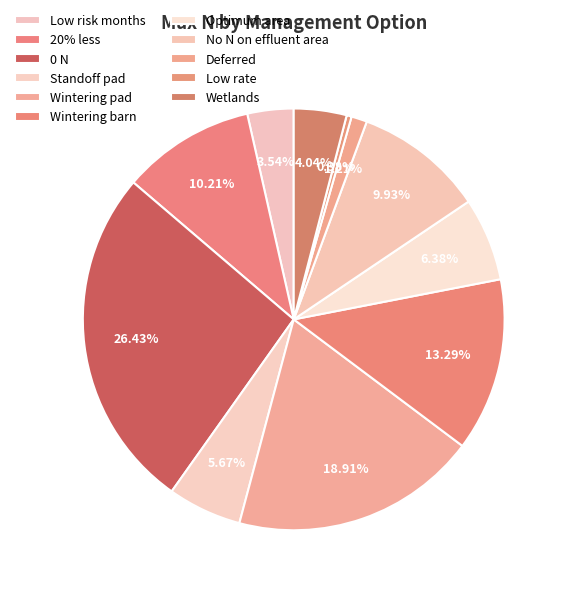

What is the total percentage of Low risk months and Wetlands?

7.6%